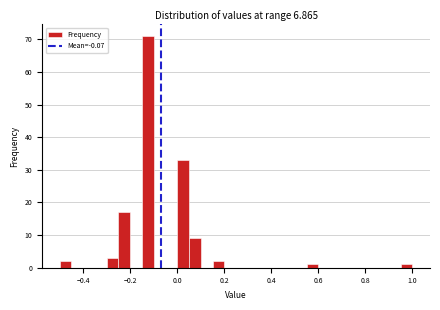

Around what value on the x-axis is the tallest bar? Give the approximate position of its centre, as read against the axis.

-0.12